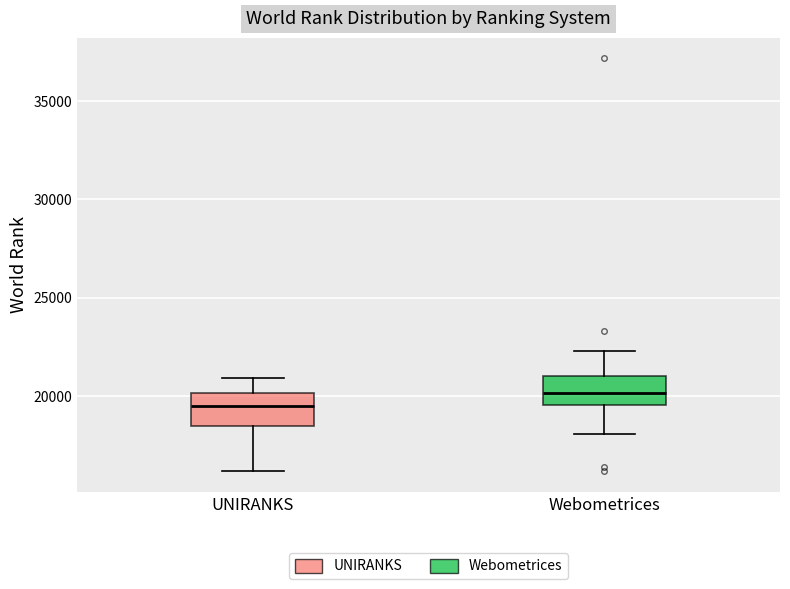

Which box's median line is the highest?

Webometrices